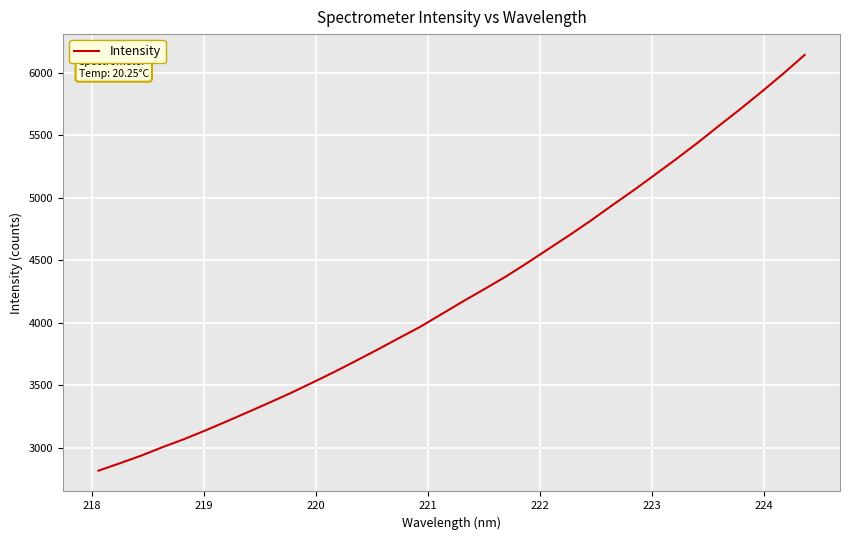

What is the difference between the maximum and minimum values?

3323.6